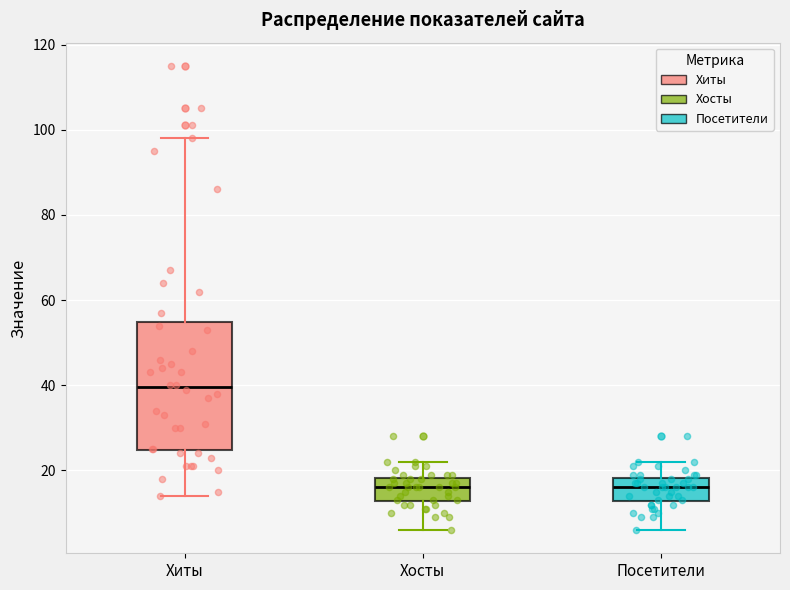

Reading left to right, read every box against the y-axis: the position of its median line, the range the box covers, and the ends of its whiskers. The values are not printed on the chart, so give them approximately, as read against the axis.

Хиты: median 40, box 24 to 54, whiskers 14 to 98
Хосты: median 16, box 12 to 18, whiskers 6 to 22
Посетители: median 16, box 12 to 18, whiskers 6 to 22